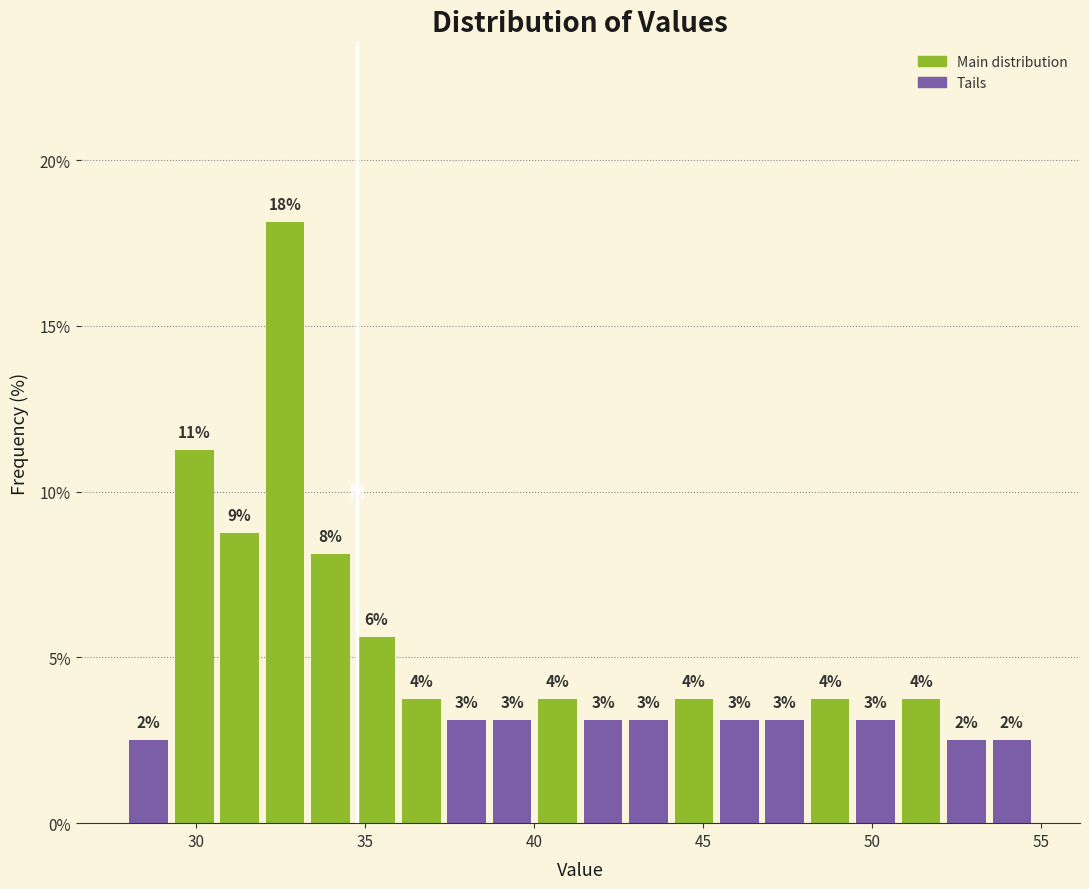

Read against the x-axis, roughly where is the centre of the tallest bar?

32.5